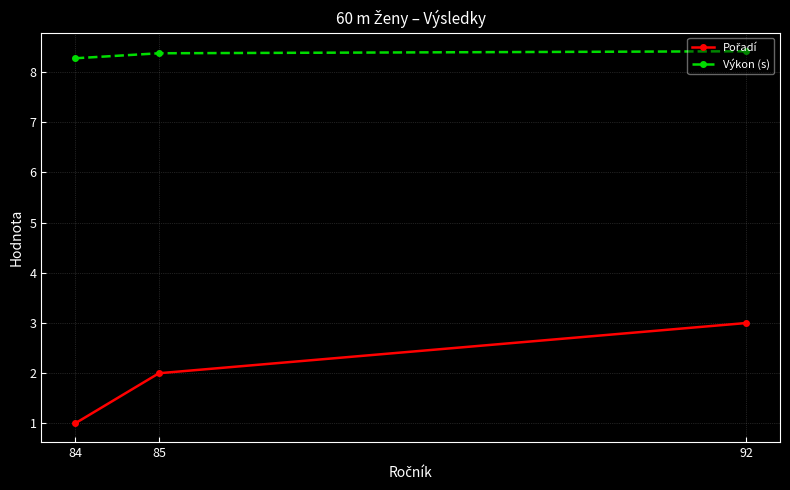

What is the minimum value shown in the chart?

1.0